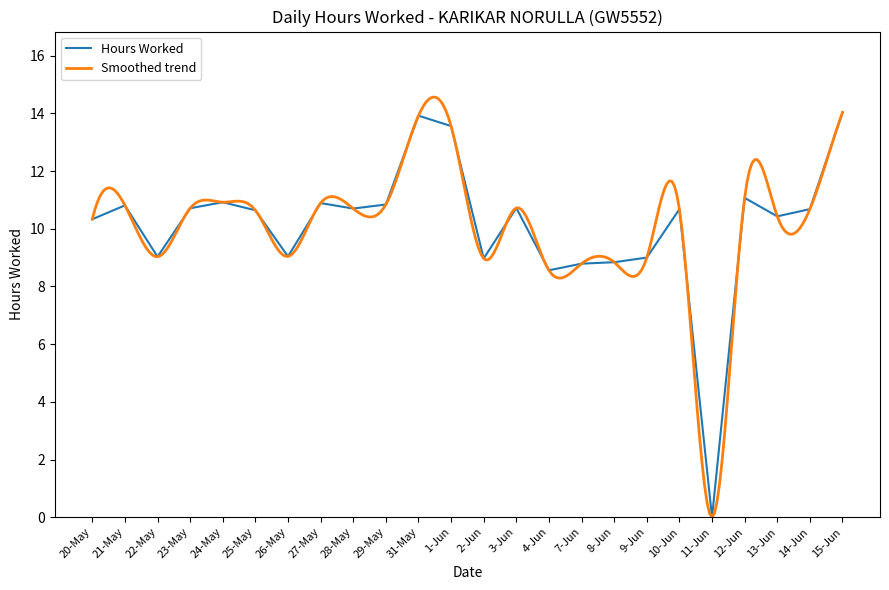

Reading left to right, transcribe all the data shown in this chart.

20-May=10.3	21-May=10.8	22-May=9.0	23-May=10.7	24-May=10.9	25-May=10.6	26-May=9.0	27-May=10.9	28-May=10.7	29-May=10.8	31-May=13.9	1-Jun=13.6	2-Jun=9.0	3-Jun=10.7	4-Jun=8.6	7-Jun=8.8	8-Jun=8.8	9-Jun=9.0	10-Jun=10.7	11-Jun=0.0	12-Jun=11.1	13-Jun=10.4	14-Jun=10.7	15-Jun=14.0